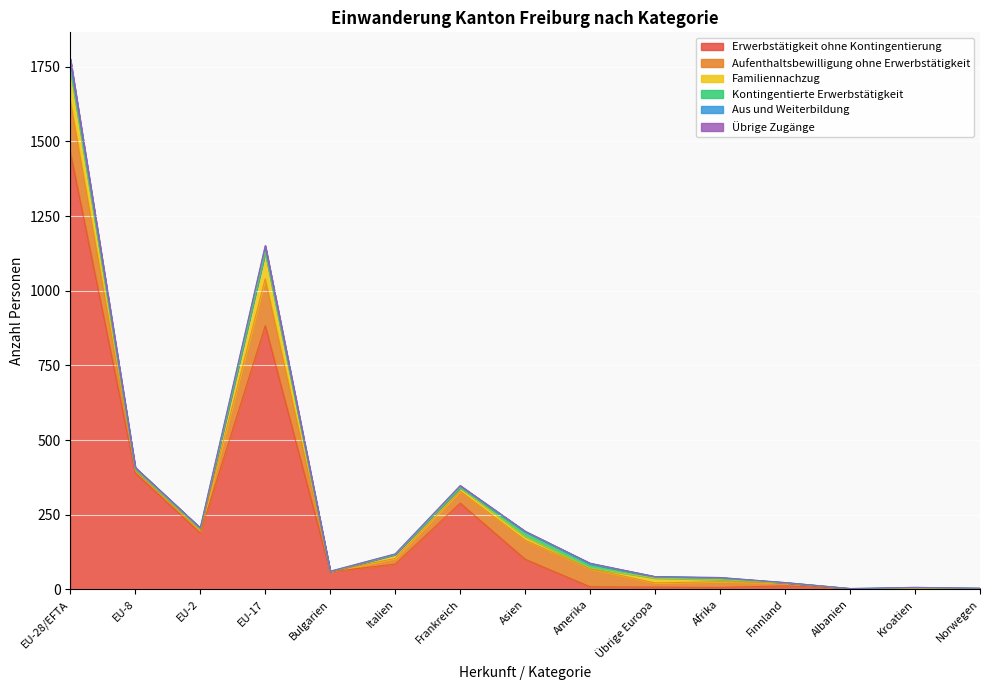

At which category does Familiennachzug reach its first local valley?

EU-8